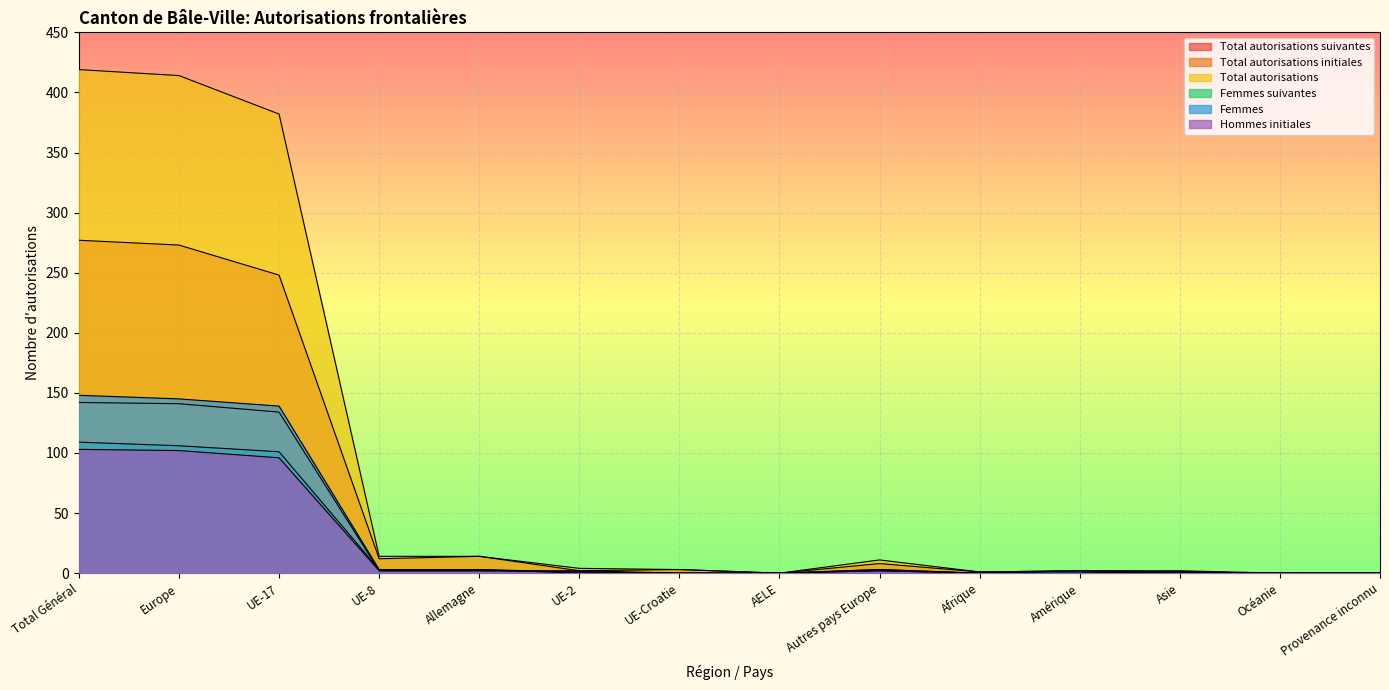

True or false: Total autorisations initiales and Hommes initiales cross at least once.

False